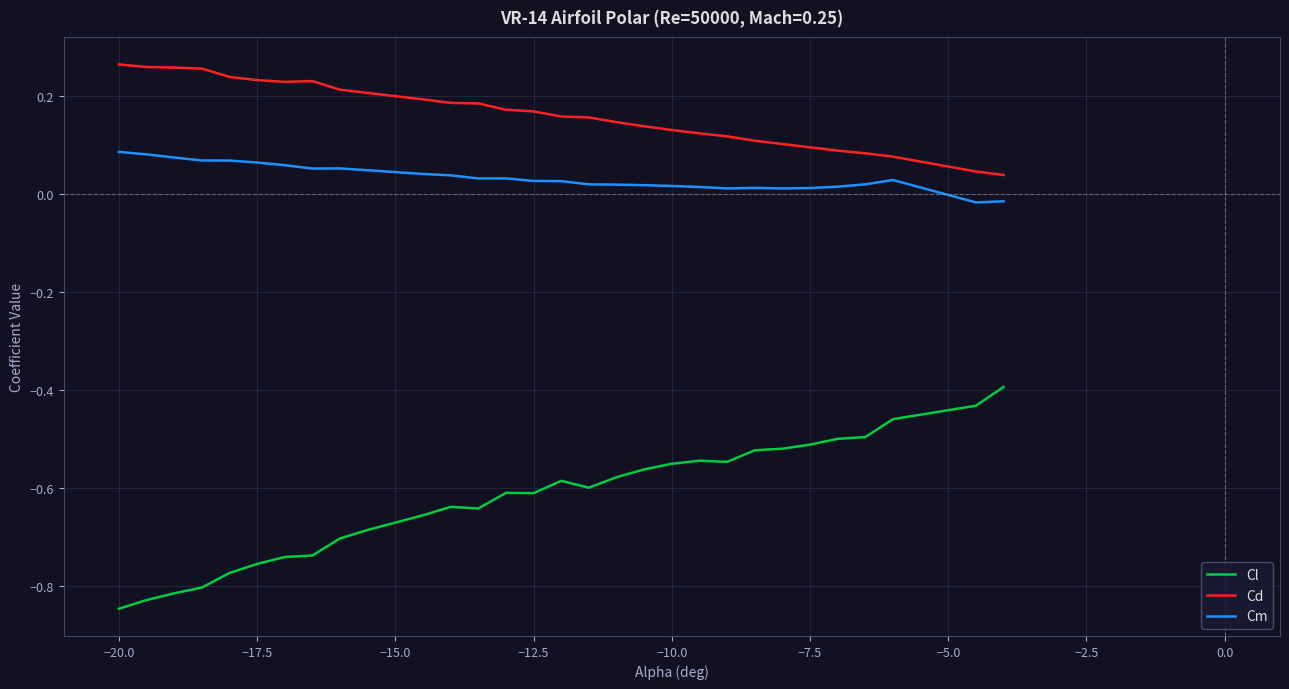

Which series has the largest total across all categories?

Cd